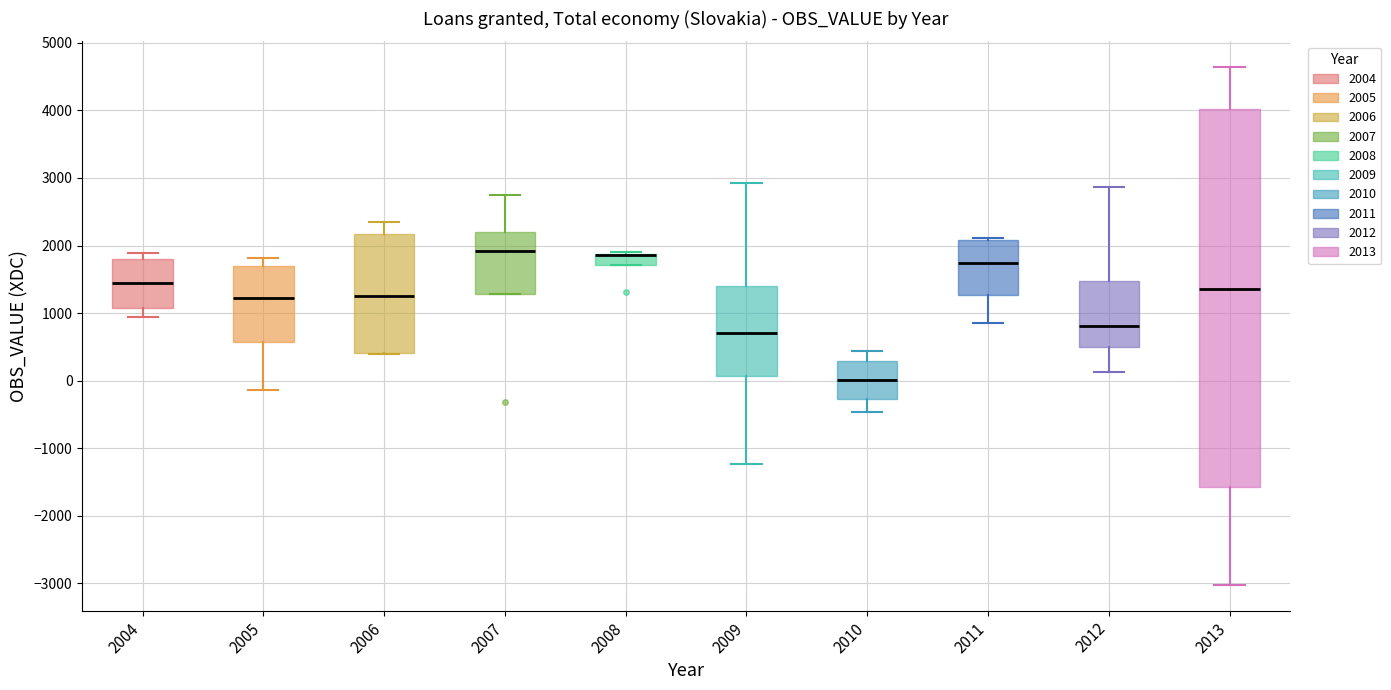

Which box is the tallest, from its lower edge to its upper edge?

2013